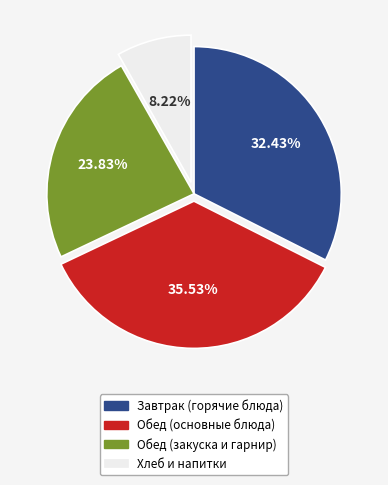

Is there a majority slice in this chart?

No